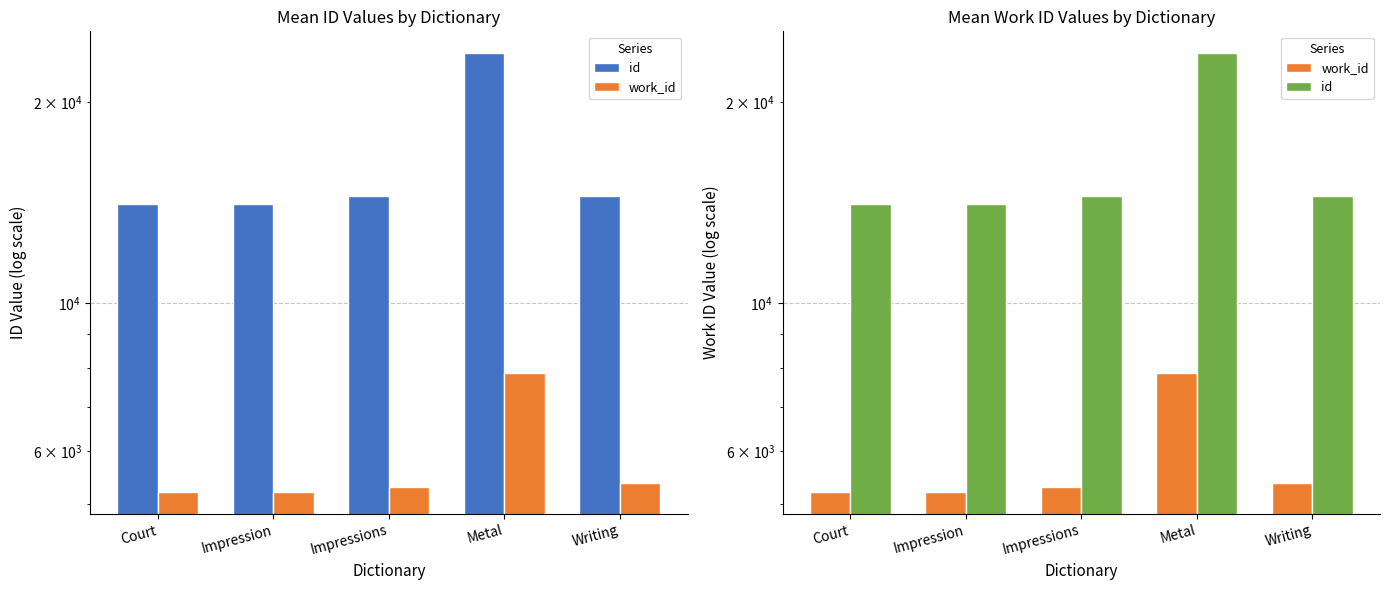

Read the work_id value at Impression.

5214